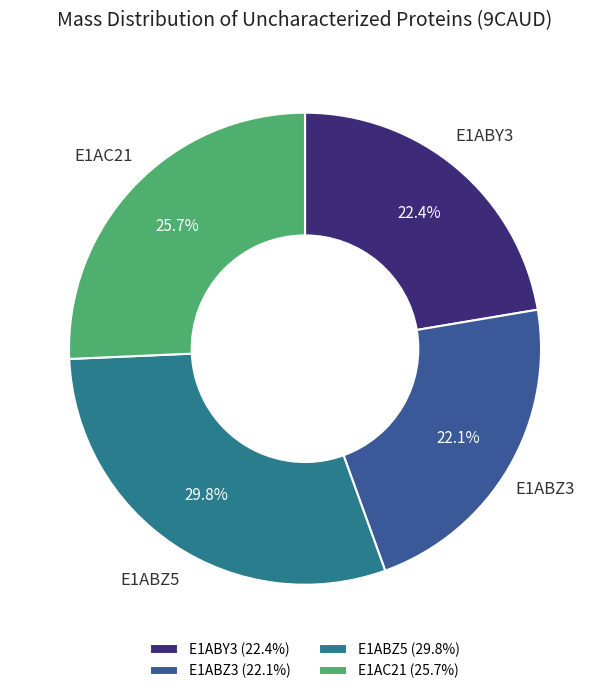

To the nearest percent, what percentage of the pie is E1ABZ3?

22%